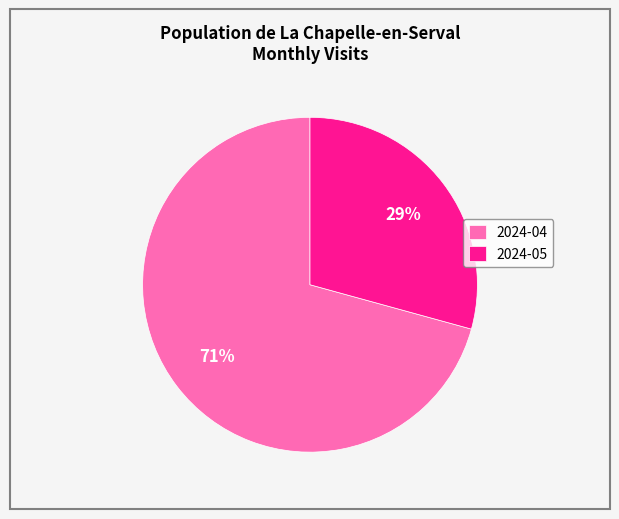

To the nearest percent, what is the average slice percentage?

50%